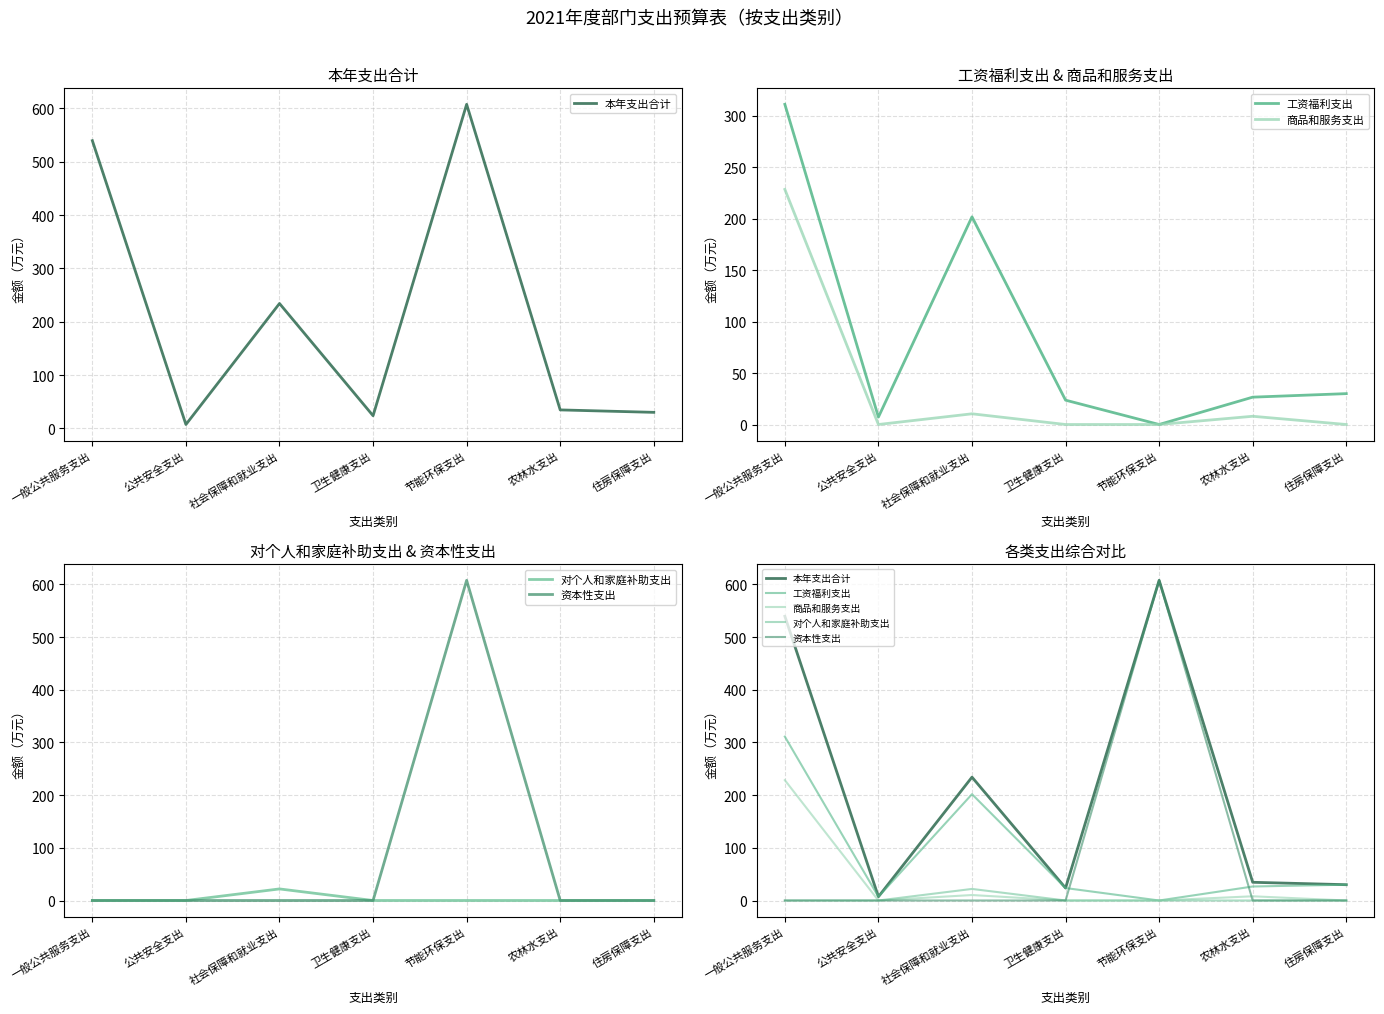

Reading right to left, list all the values displayed in this chart.

本年支出合计: 住房保障支出=30.0	农林水支出=34.6	节能环保支出=607.8	卫生健康支出=23.7	社会保障和就业支出=234.2	公共安全支出=7.2	一般公共服务支出=539.6
工资福利支出: 住房保障支出=30.0	农林水支出=26.6	节能环保支出=0.0	卫生健康支出=23.7	社会保障和就业支出=201.8	公共安全支出=7.2	一般公共服务支出=311.1
商品和服务支出: 住房保障支出=0.0	农林水支出=8.0	节能环保支出=0.0	卫生健康支出=0.0	社会保障和就业支出=10.4	公共安全支出=0.0	一般公共服务支出=228.5
对个人和家庭补助支出: 住房保障支出=0.0	农林水支出=0.0	节能环保支出=0.0	卫生健康支出=0.0	社会保障和就业支出=22.0	公共安全支出=0.0	一般公共服务支出=0.0
资本性支出: 住房保障支出=0.0	农林水支出=0.0	节能环保支出=607.8	卫生健康支出=0.0	社会保障和就业支出=0.0	公共安全支出=0.0	一般公共服务支出=0.0